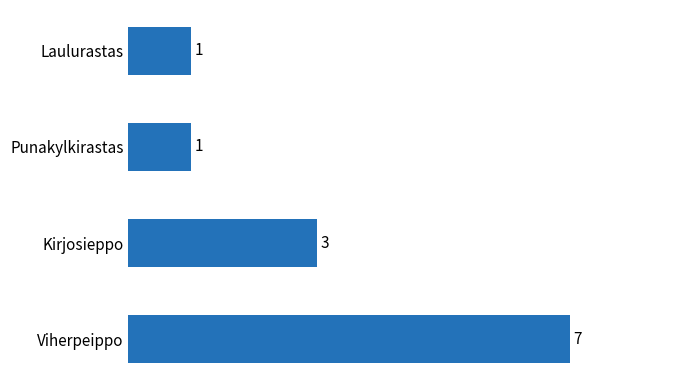

Are the bars horizontal?

Yes